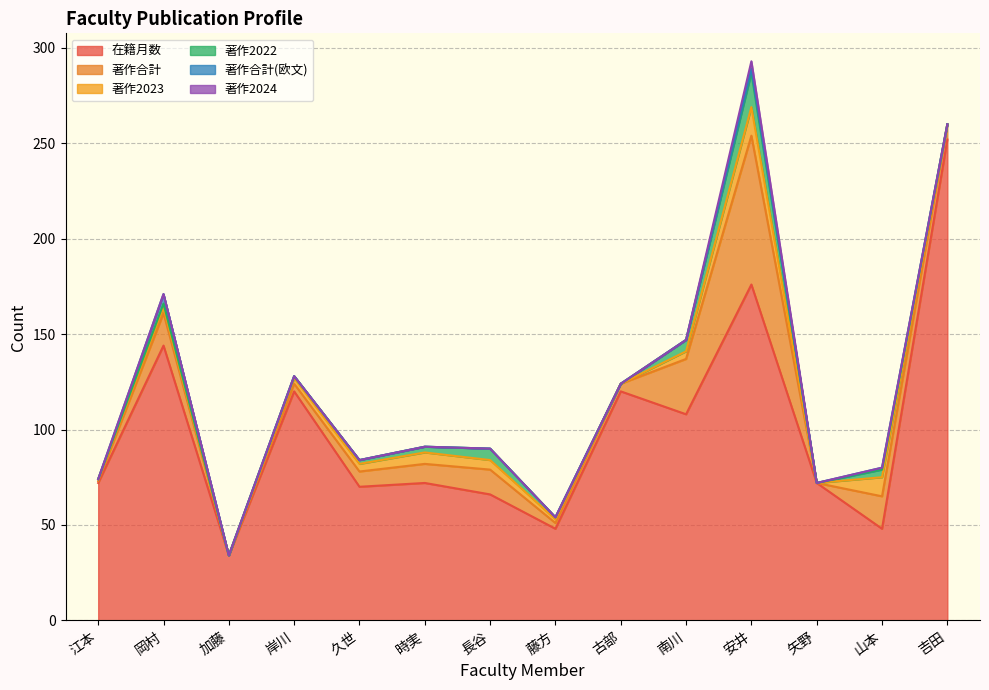

How many 著作2024 values are between 0 and 1?

13